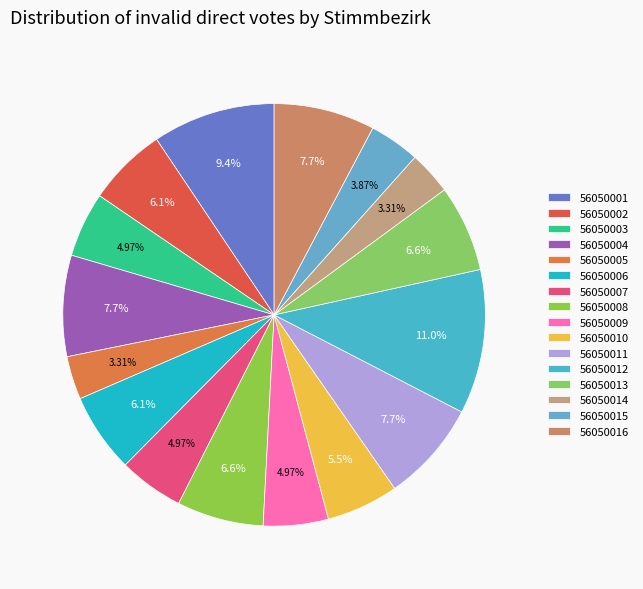

Between 56050003 and 56050012, which is larger?

56050012